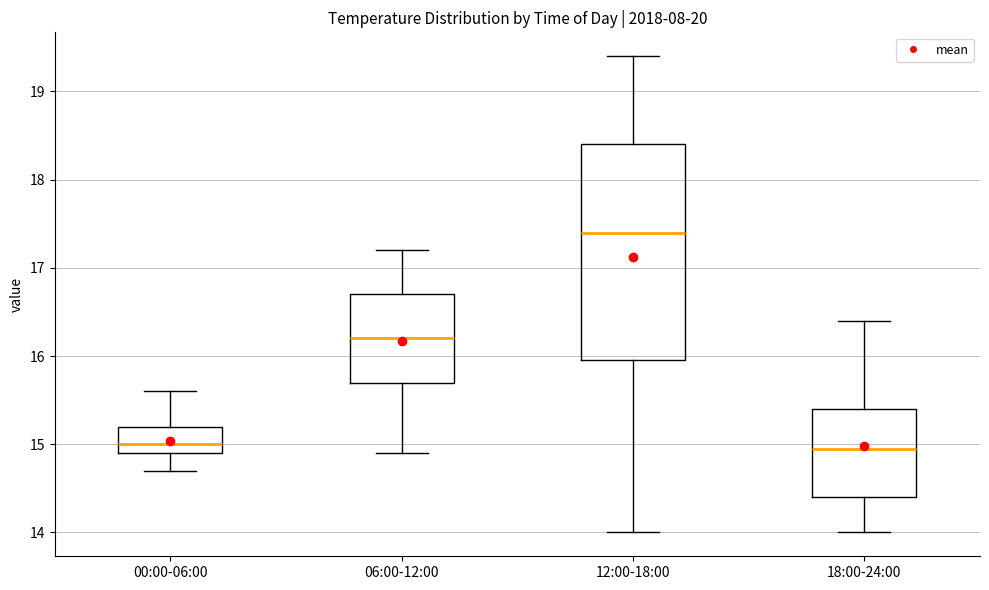

Where is the lower edge of the box for 12:00-18:00 on the y-axis? The values are not printed on the chart, so give them approximately, as read against the axis.

16.0